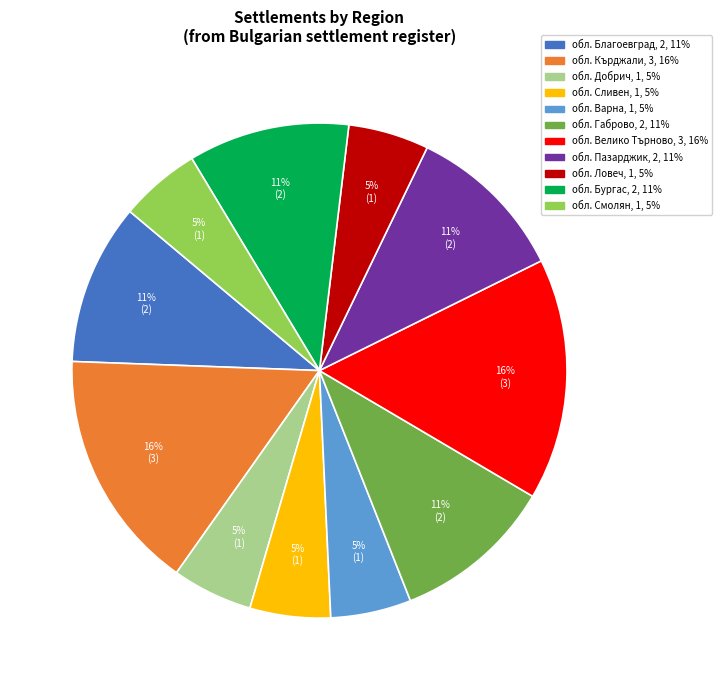

To the nearest percent, what percentage of the pie is обл. Варна?

5%